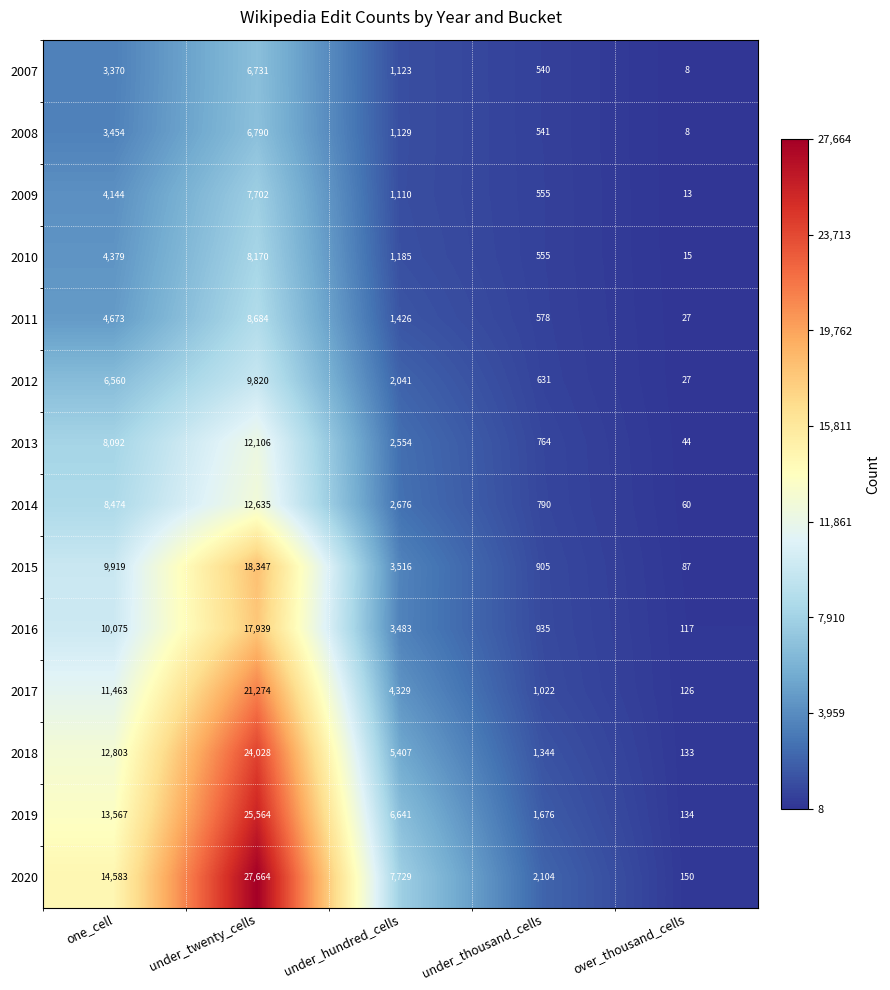

At which category is the sum across all series the highest?

under_twenty_cells